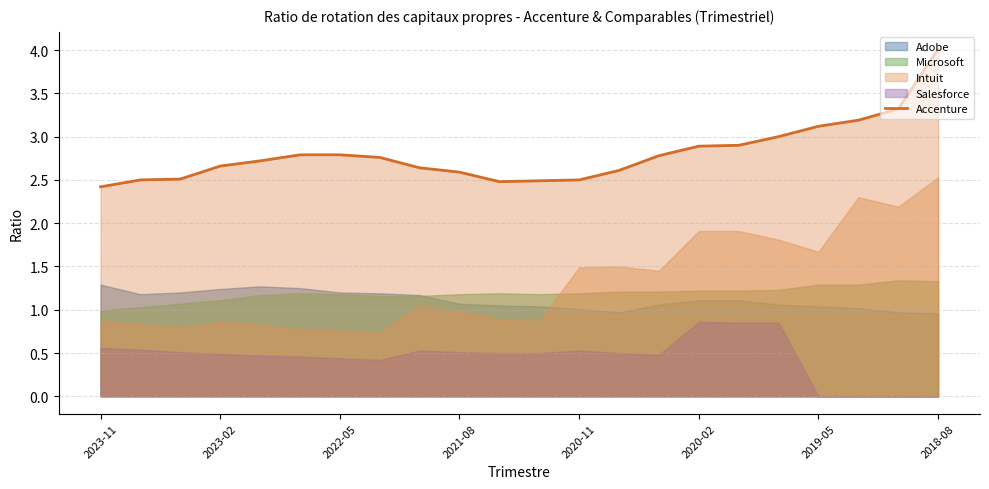

True or false: Accenture has a value of 2.8 at 2022-05.

True